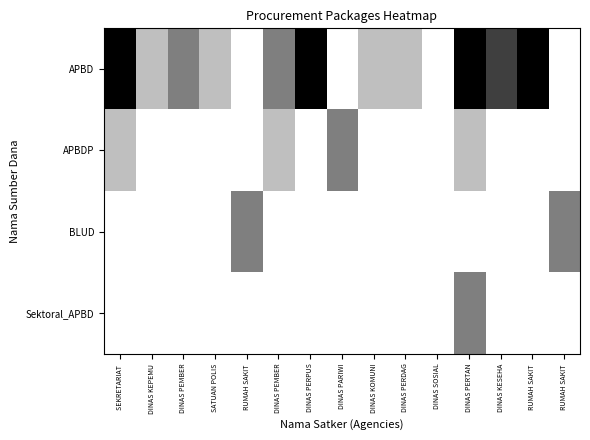

Count the number of categories in the chart.

15